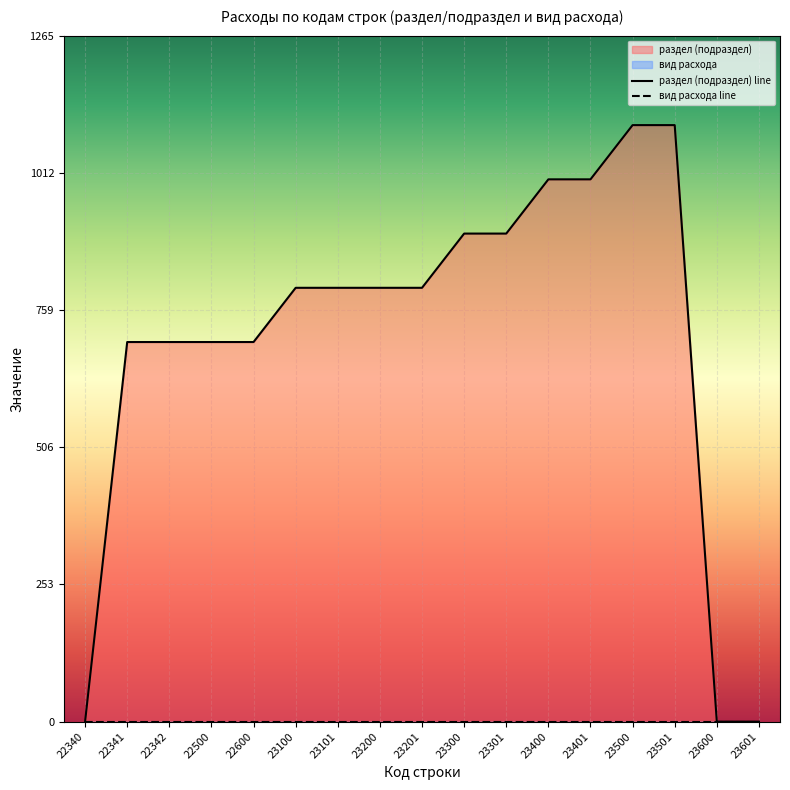

What is the value of the 8th point from the left?

800